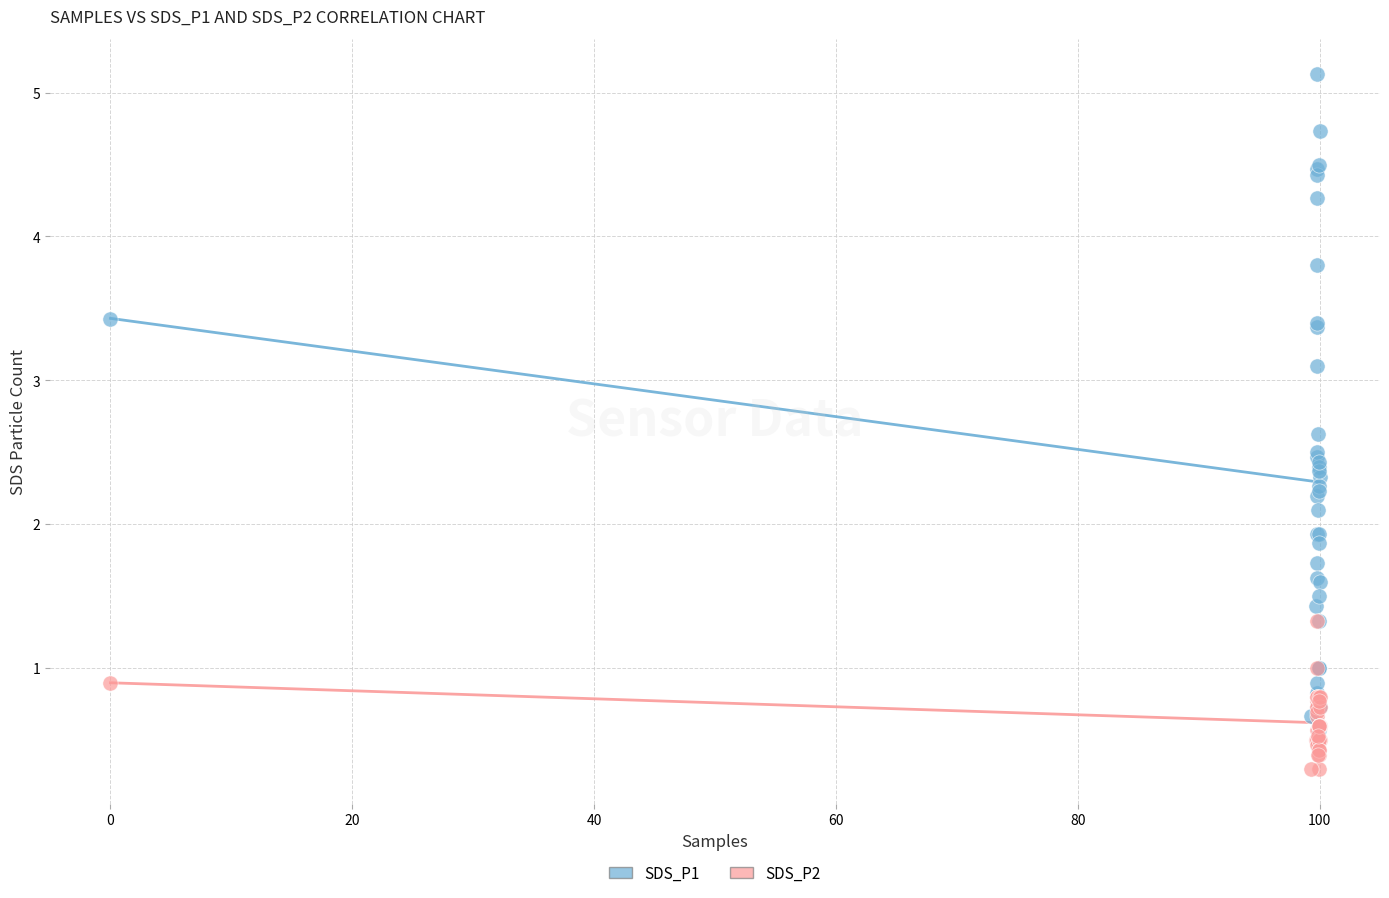

What are all the series names shown in the legend?

SDS_P1, SDS_P2